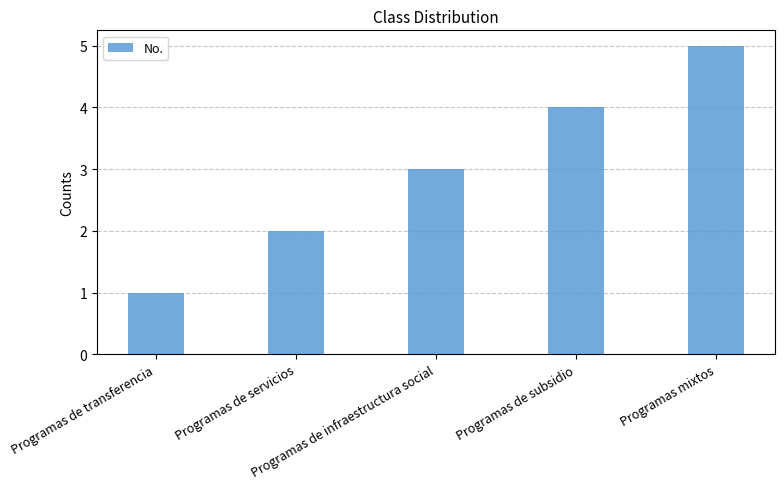

What is the difference between the second highest and second lowest values?

2